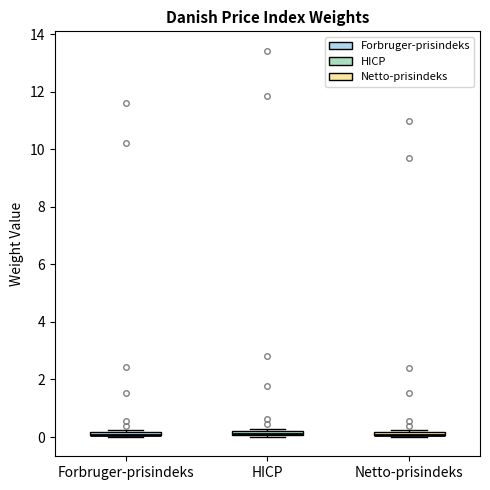

Where is the lower edge of the box for HICP on the y-axis? The values are not printed on the chart, so give them approximately, as read against the axis.

0.0